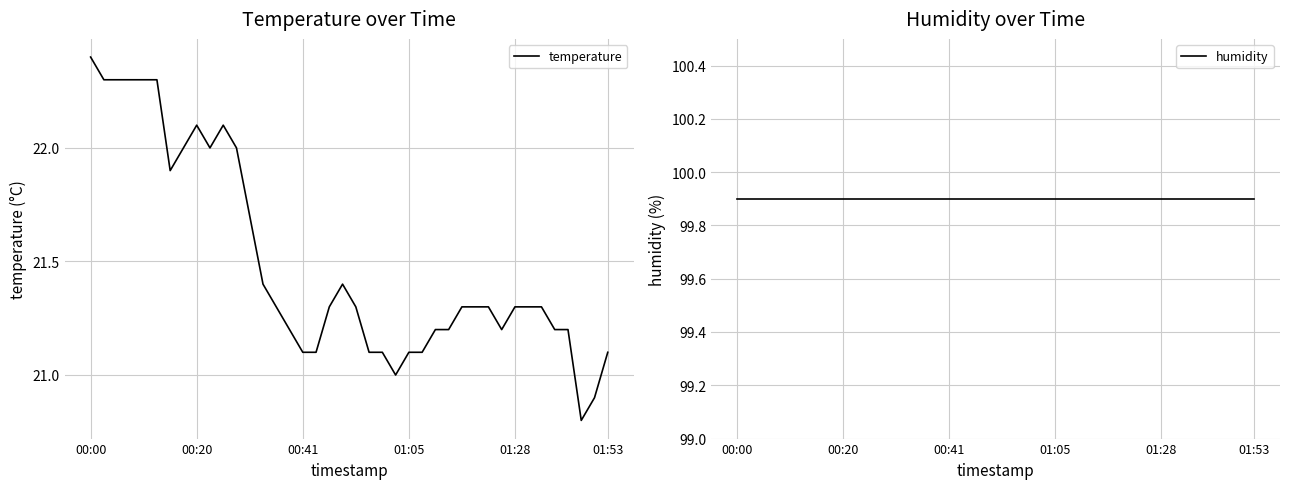

True or false: humidity has more than 2 interior local peaks.

False